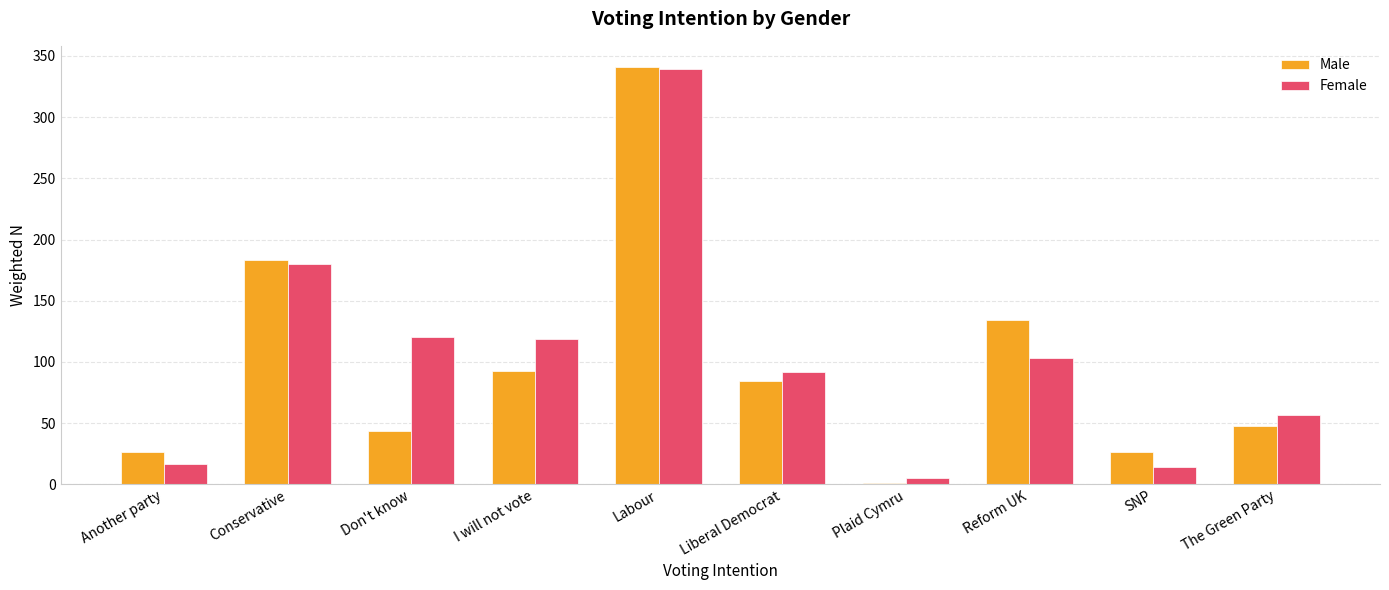

Between Reform UK and SNP, which series saw the biggest shift?

Male